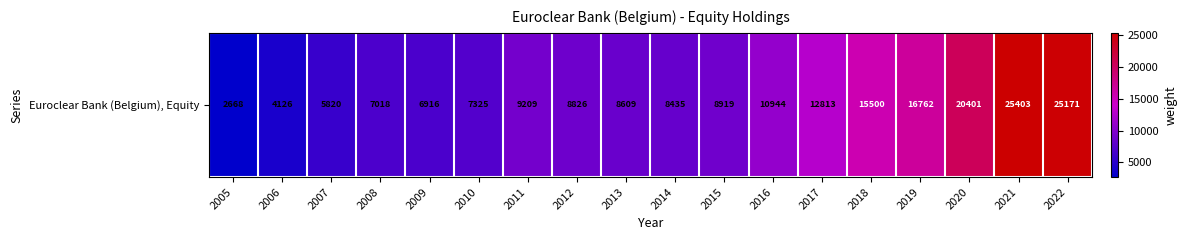

Between 2005 and 2016, which is larger?

2016